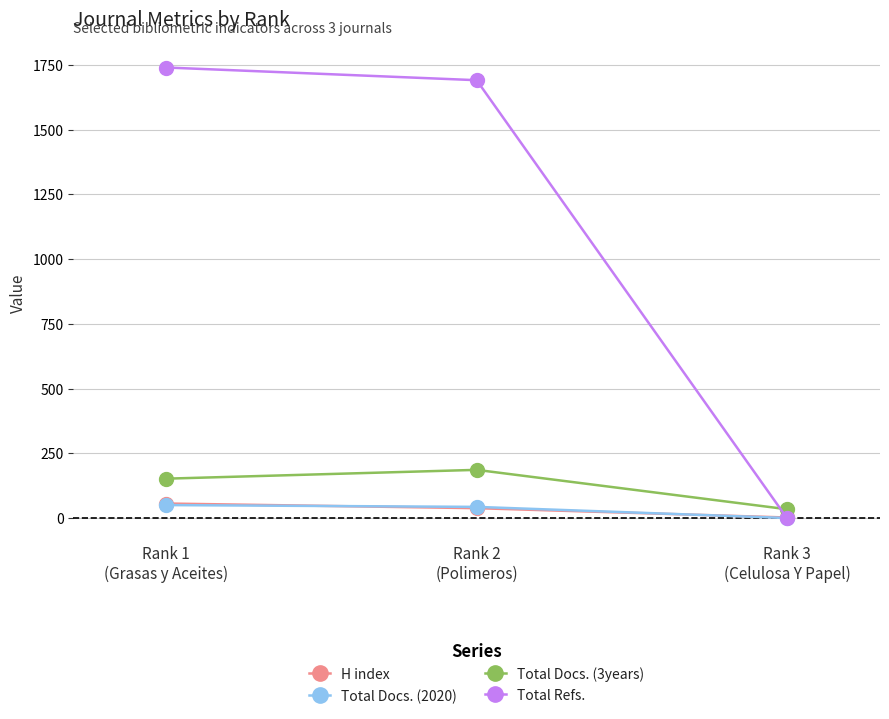

Where is Total Docs. (3years) nearest to the value 110?

Rank 1
(Grasas y Aceites)